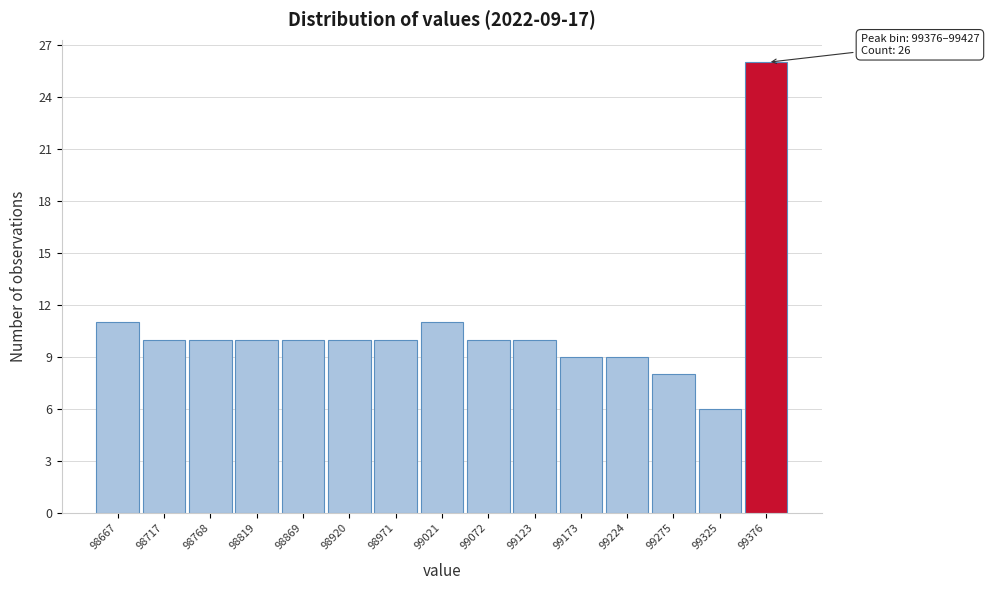

Reading left to right, extract all data points from this chart.

11	10	10	10	10	10	10	11	10	10	9	9	8	6	26